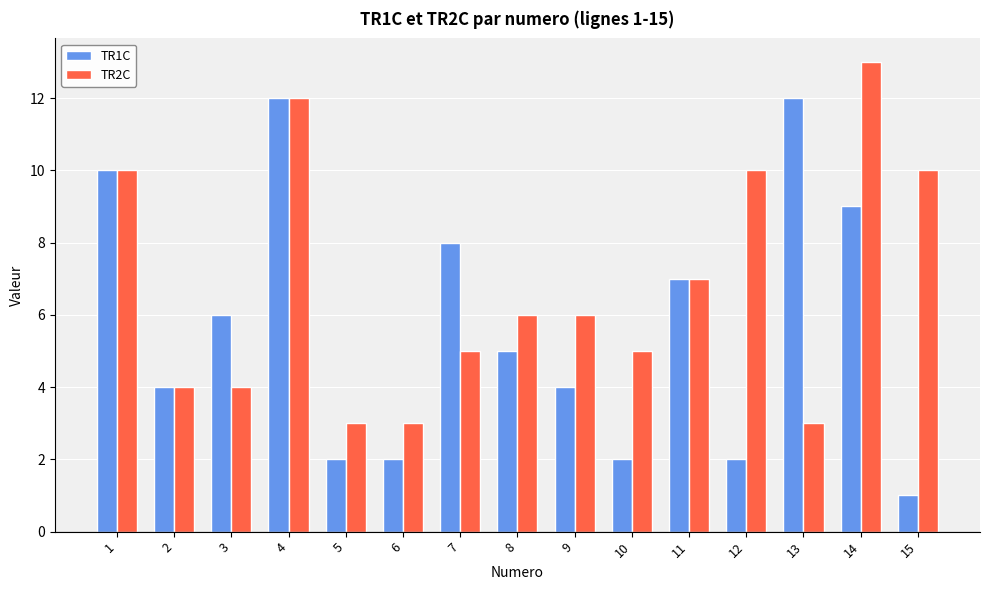

Between 9 and 15, which series saw the biggest shift?

TR2C